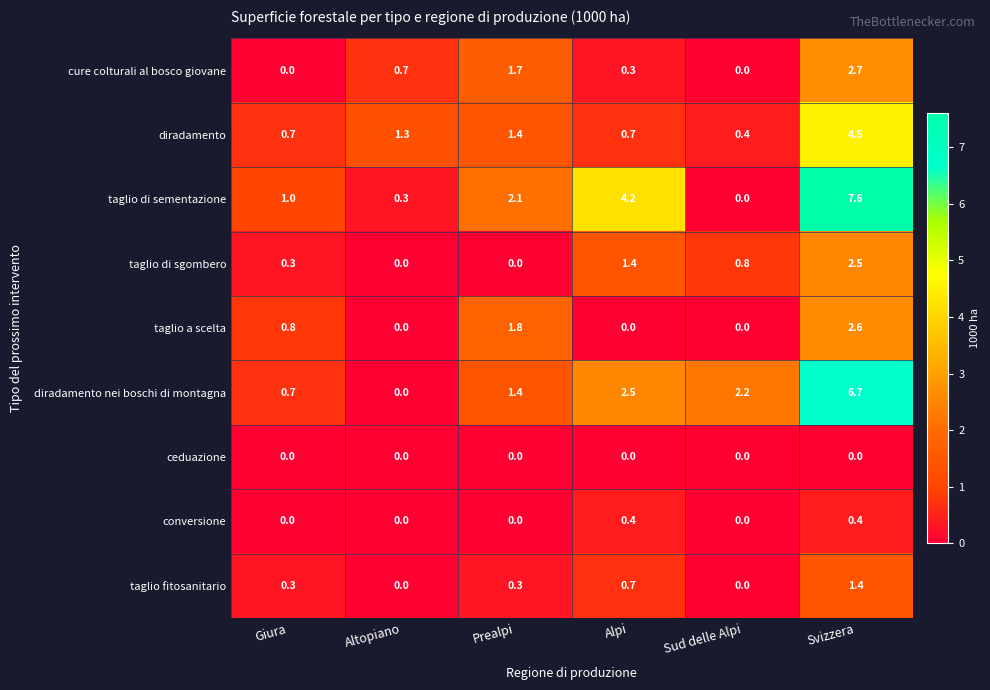

How many values in cure colturali al bosco giovane are above zero?

4